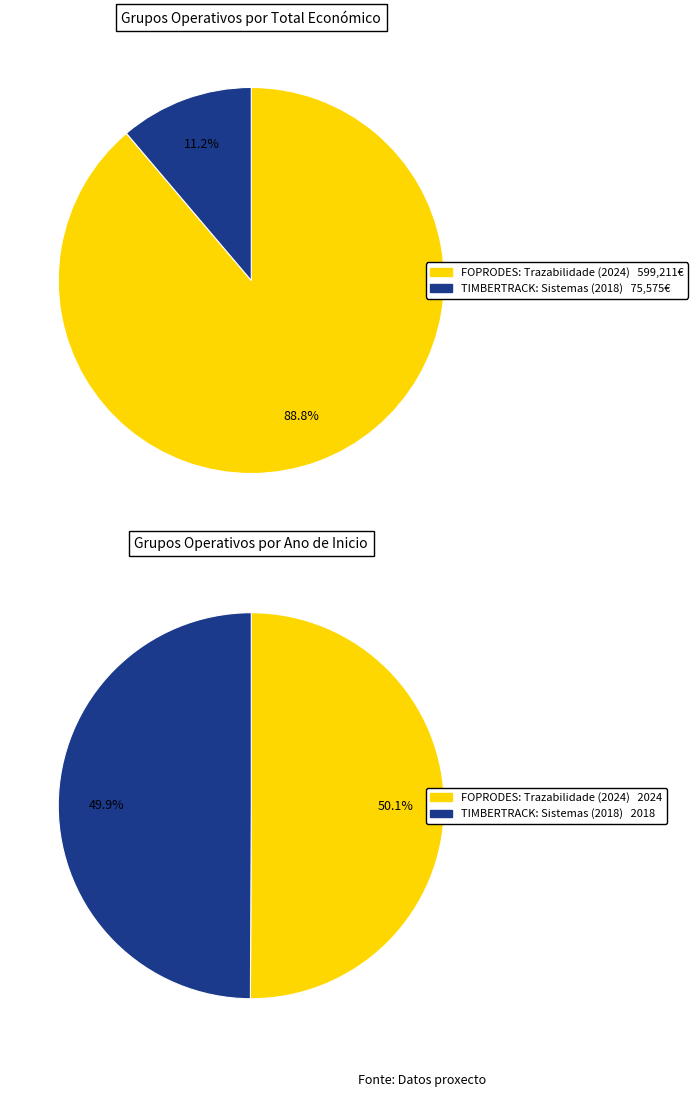

Does FOPRODES: Trazabilidade (2024) represent more than half of the total?

Yes